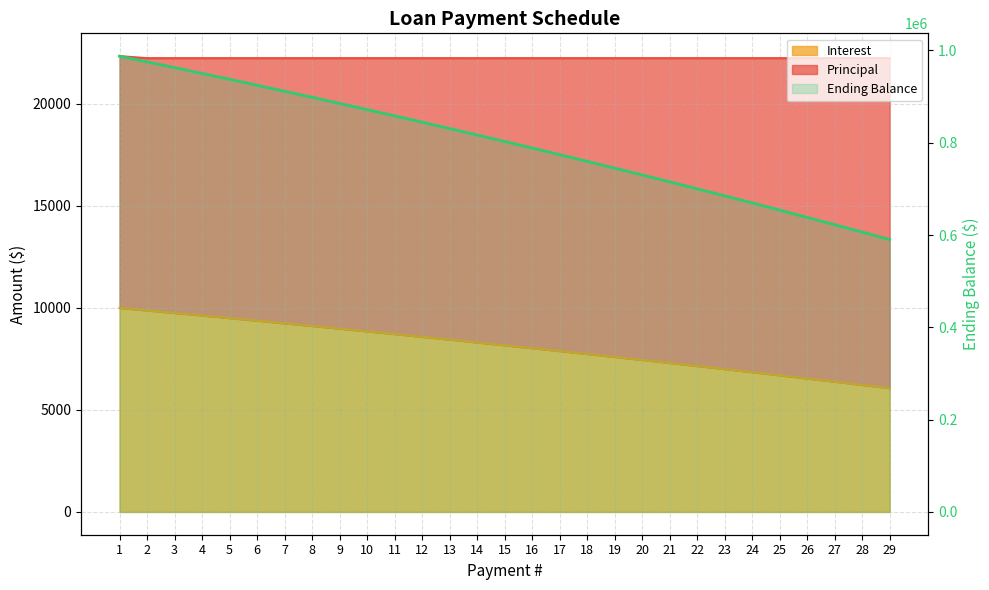

True or false: Principal and Interest intersect in this chart.

False